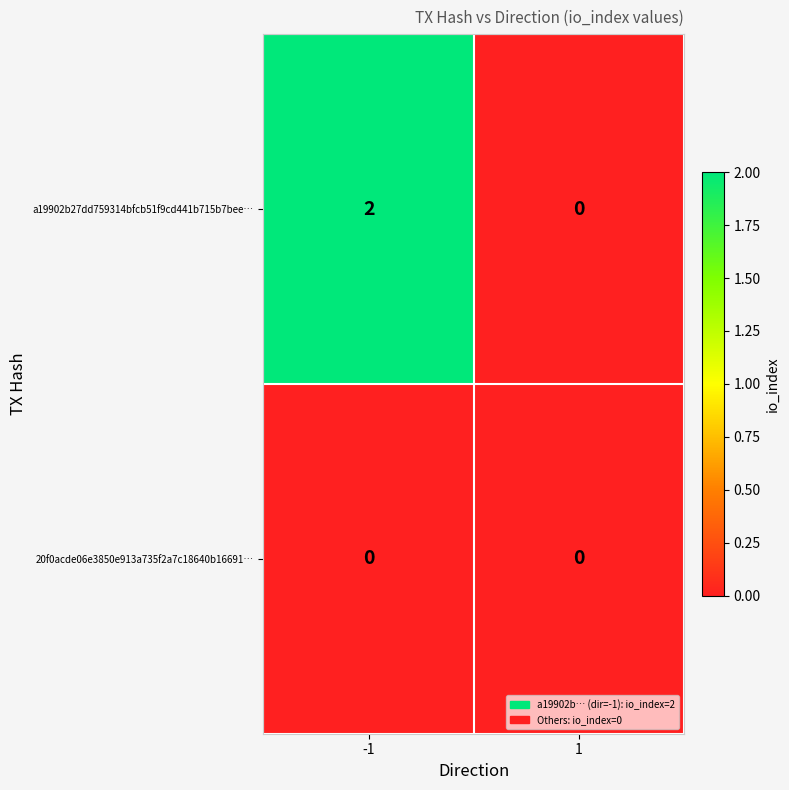

Rank the series by their average value, from lowest to highest.

20f0acde06e3850e913a735f2a7c18640b16691…, a19902b27dd759314bfcb51f9cd441b715b7bee…